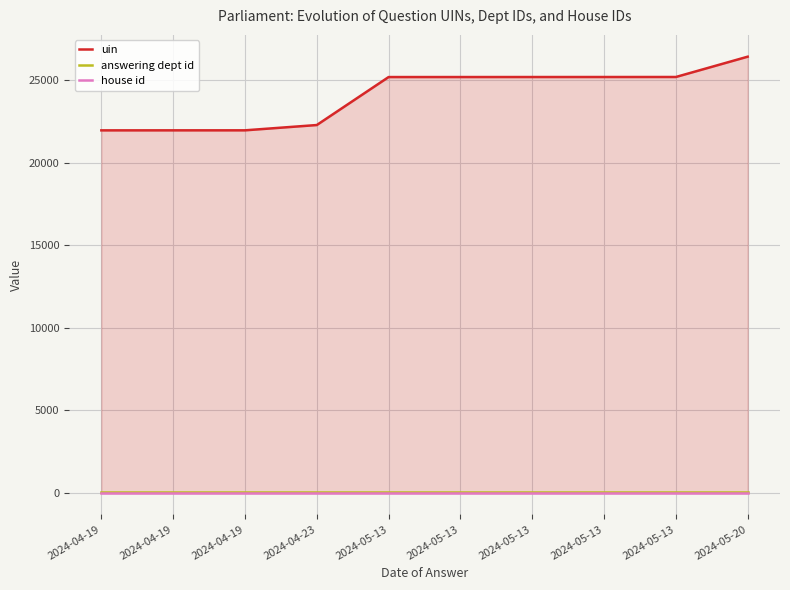

List the labels in order of house id value, largest first.

2024-04-19, 2024-04-19, 2024-04-19, 2024-04-23, 2024-05-13, 2024-05-13, 2024-05-13, 2024-05-13, 2024-05-13, 2024-05-20